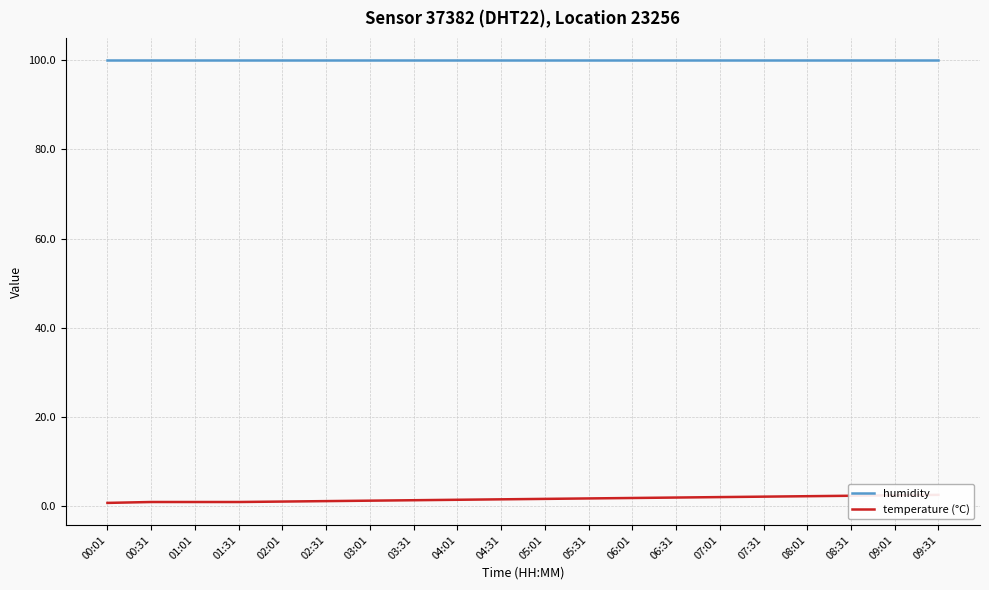

Between 04:01 and 06:01, which series saw the biggest shift?

temperature (°C)